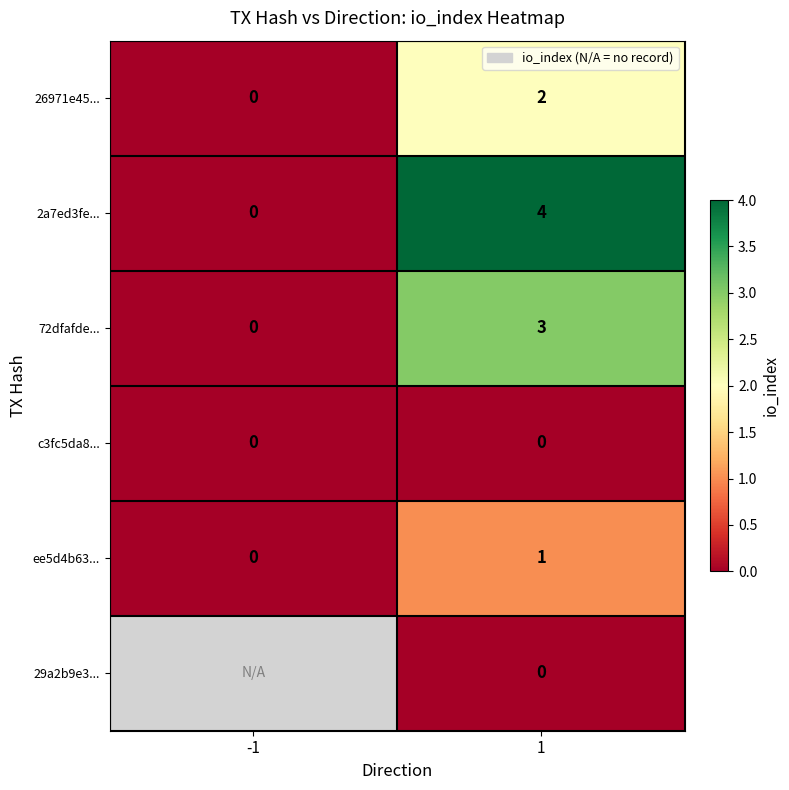

Is it true that 26971e45... equals 1.1 at 1?

False